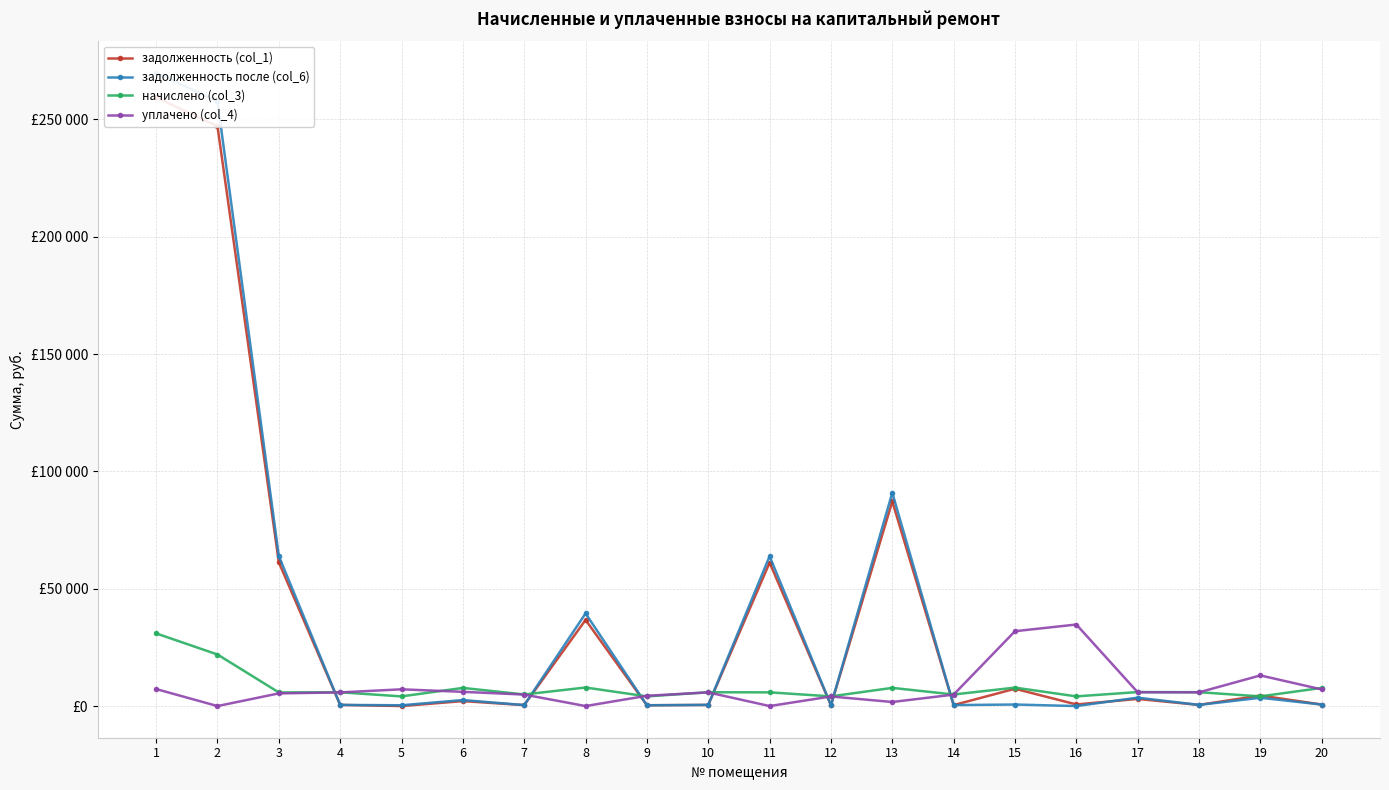

Where is the first local maximum for начислено (col_3)?

4